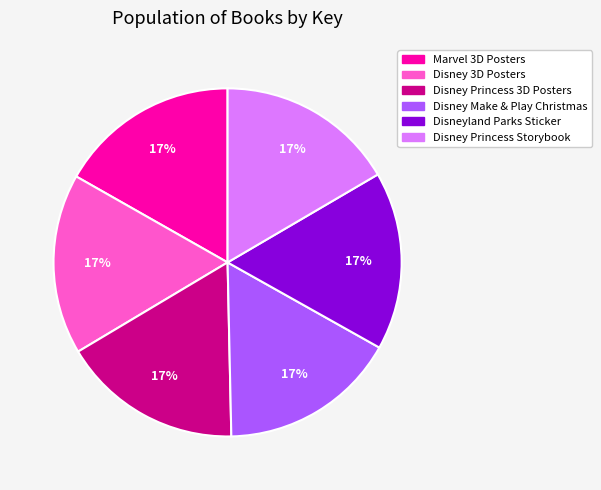

To the nearest percent, what percentage of the pie is Marvel 3D Posters?

17%